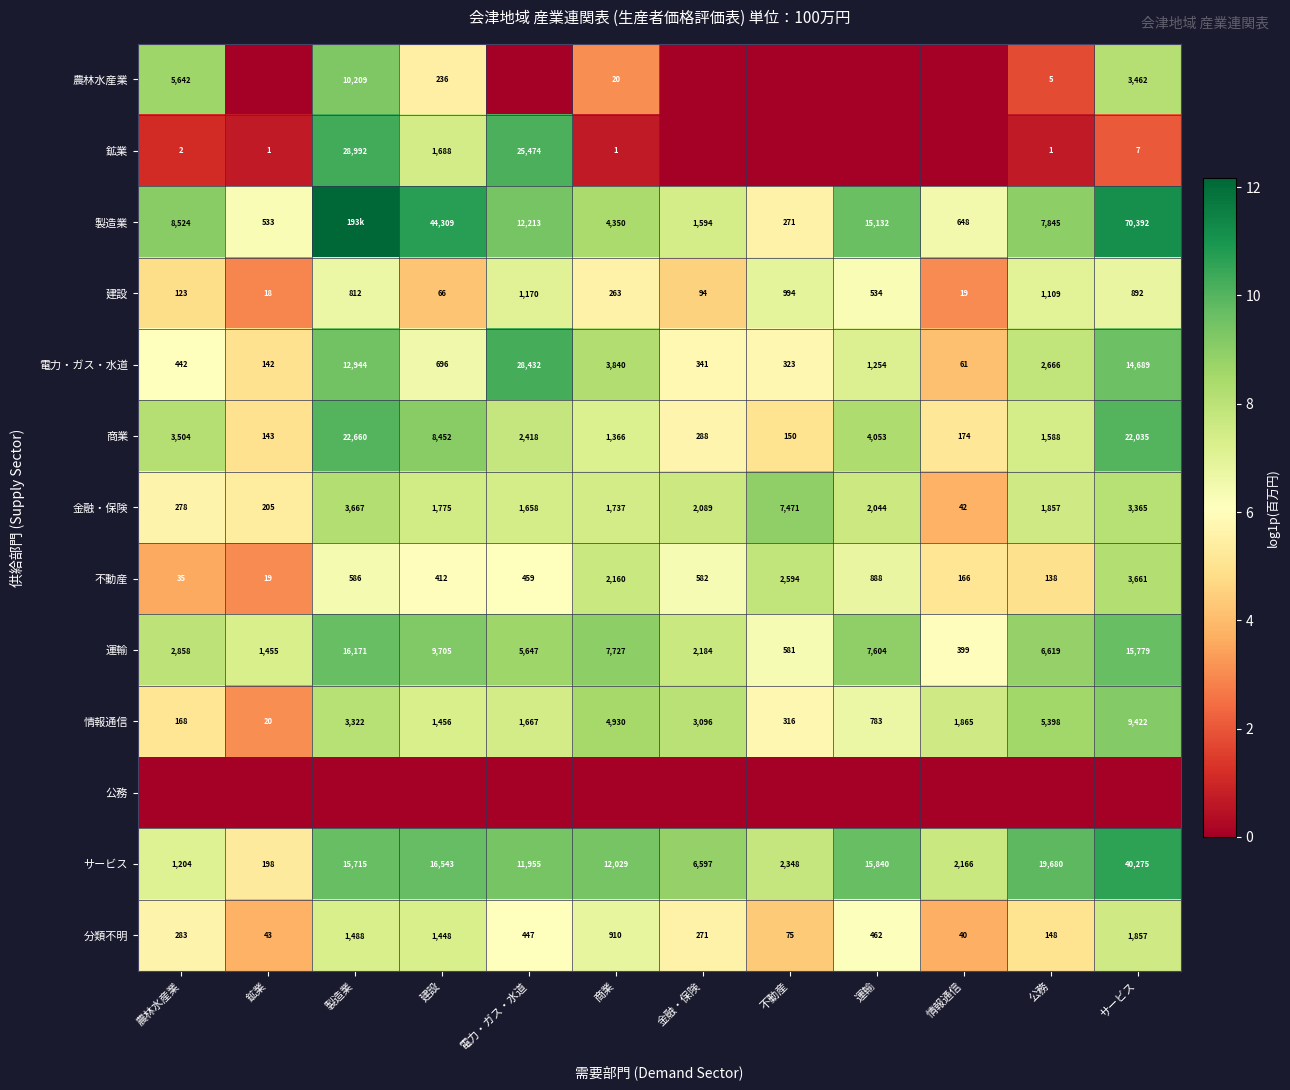

Which has a higher value, 電力・ガス・水道 or 製造業?

製造業